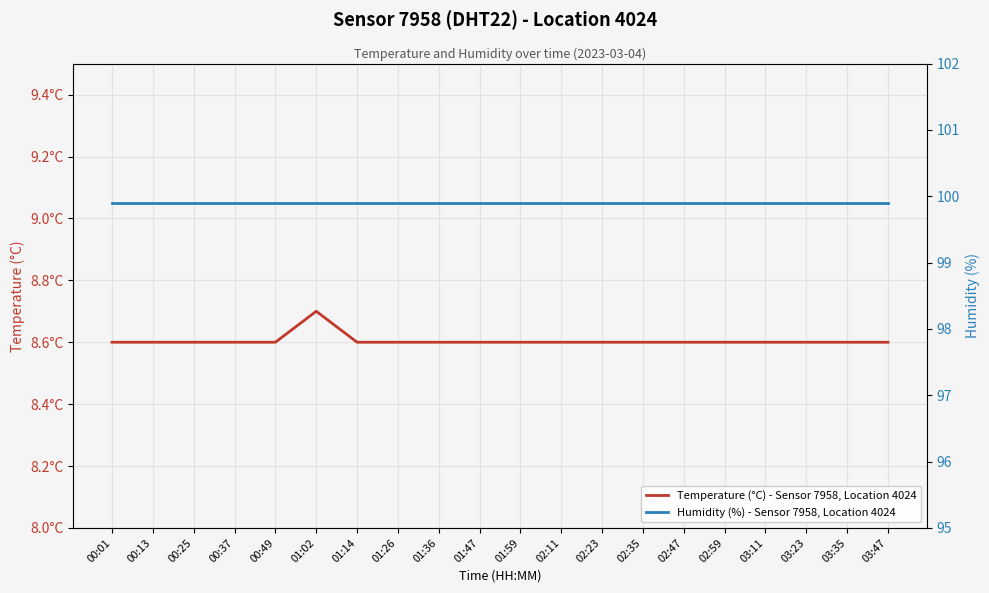

What are all the series names shown in the legend?

Temperature (°C) - Sensor 7958, Location 4024, Humidity (%) - Sensor 7958, Location 4024